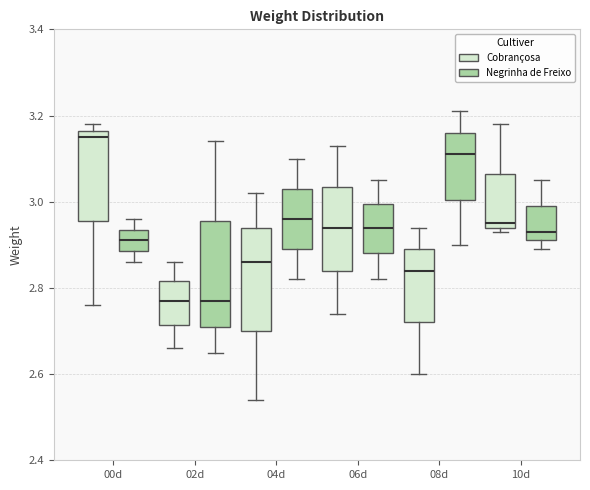

Which box's median line is the highest?

00d (Cobrançosa)